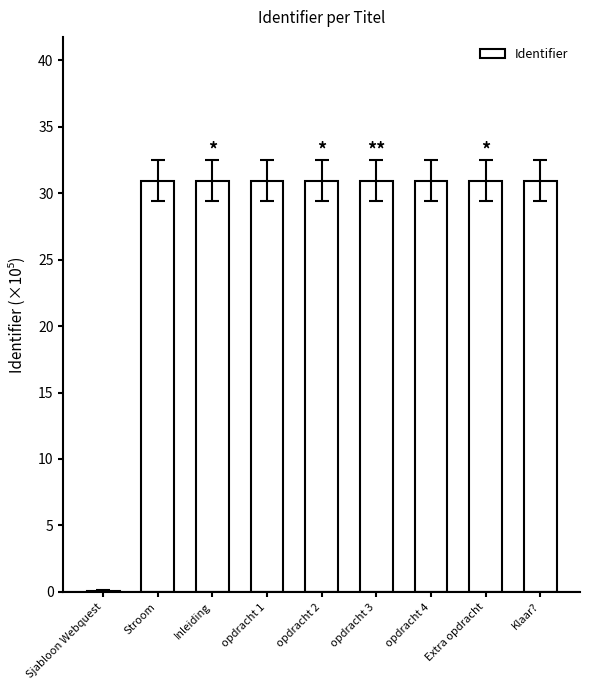

Count the number of values greater than 30.

8